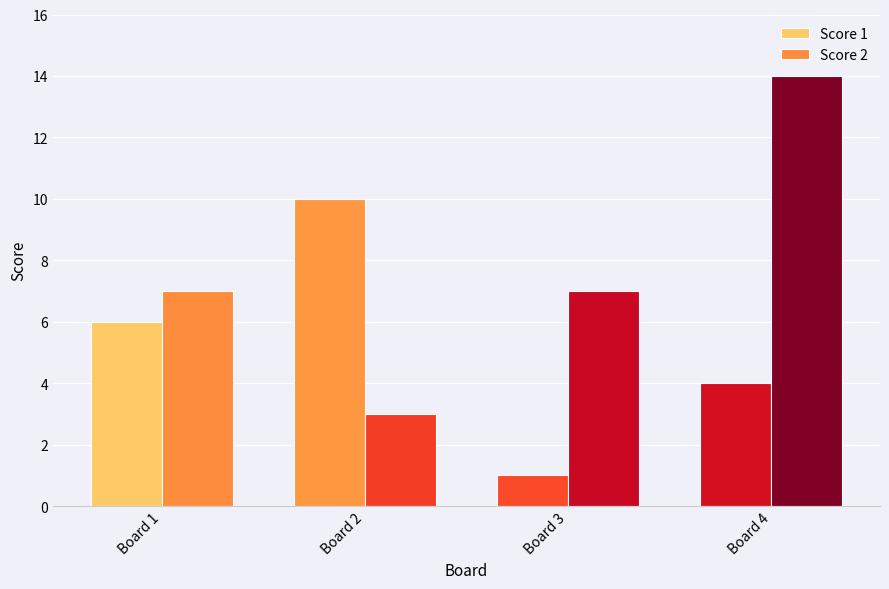

How many data points does each series have?

4